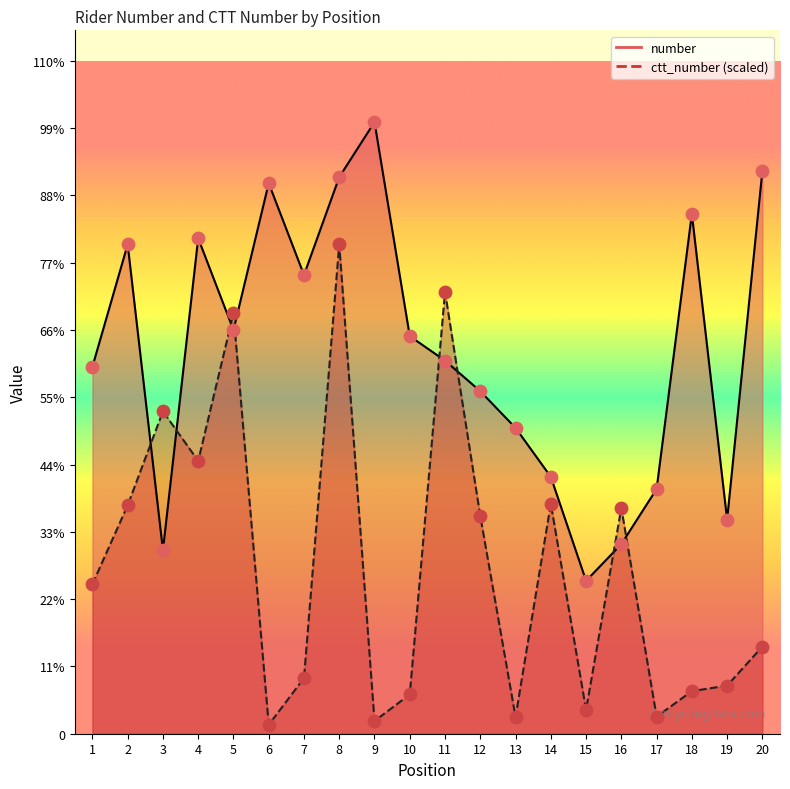

Is the value of number at 20 greater than the value of ctt_number at 6?

Yes